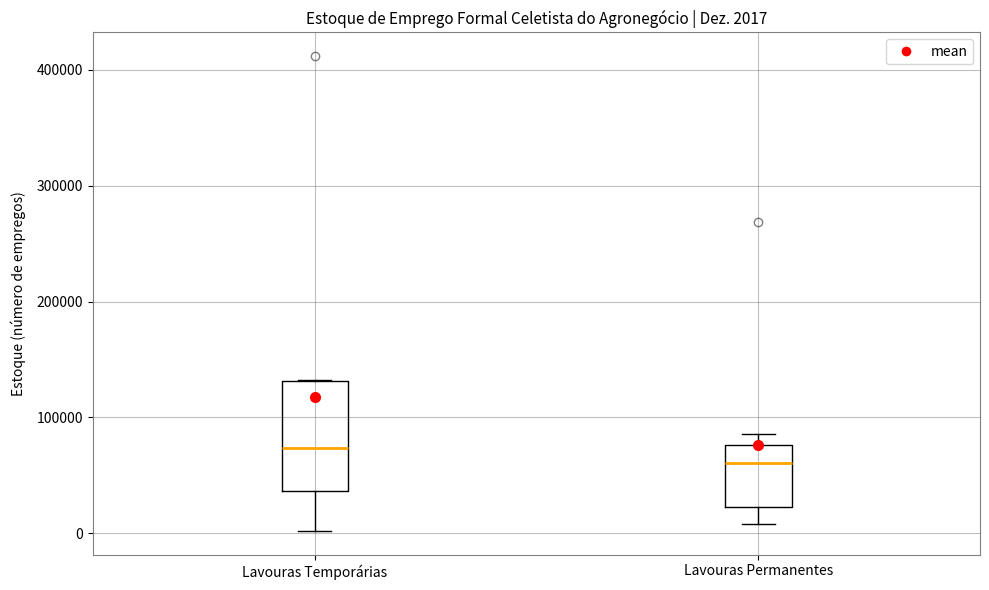

Which box's median line is the highest?

Lavouras Temporárias